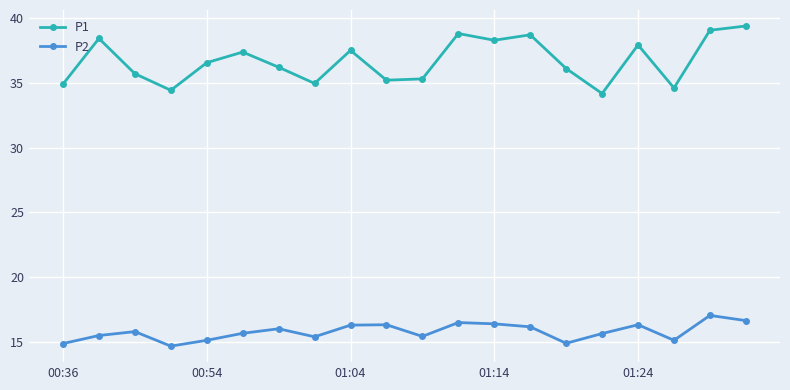

At how many categories does at least one series exceed 29?

20